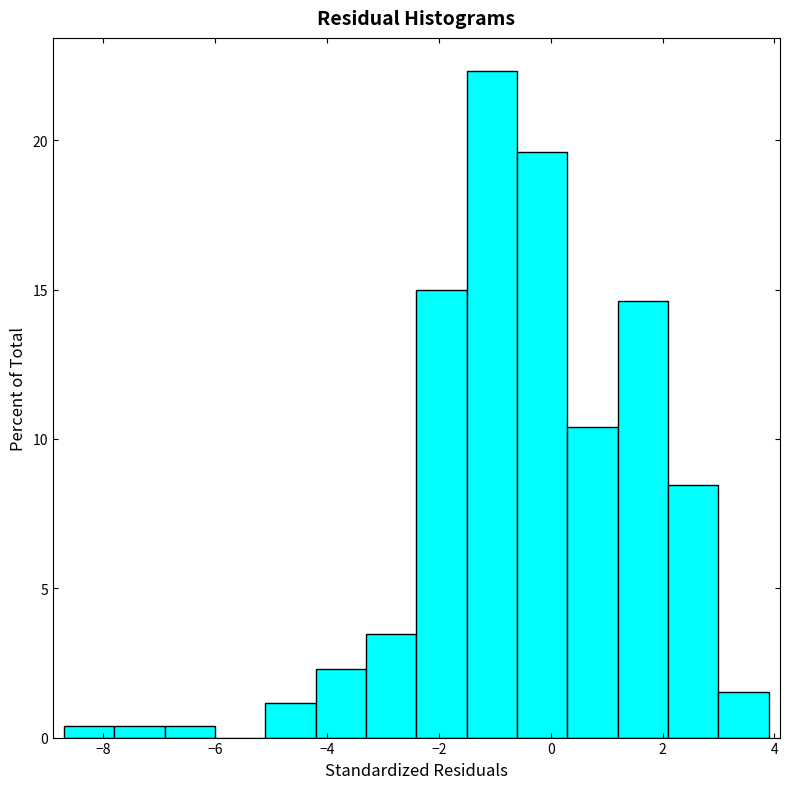

Reading left to right, transcribe this chart: for each bar, give the range it covers on the x-axis and its height. Neither the bar edges nor the heights are printed on the chart, so give them approximately, as read against the axes.

-8.7 to -7.8: under 0.5
-7.8 to -6.9: under 0.5
-6.9 to -6.0: under 0.5
-6.0 to -5.1: 0
-5.1 to -4.2: 1.0
-4.2 to -3.3: 2.5
-3.3 to -2.4: 3.5
-2.4 to -1.5: 15.0
-1.5 to -0.6: 22.5
-0.6 to 0.3: 19.5
0.3 to 1.2: 10.5
1.2 to 2.1: 14.5
2.1 to 3.0: 8.5
3.0 to 3.9: 1.5